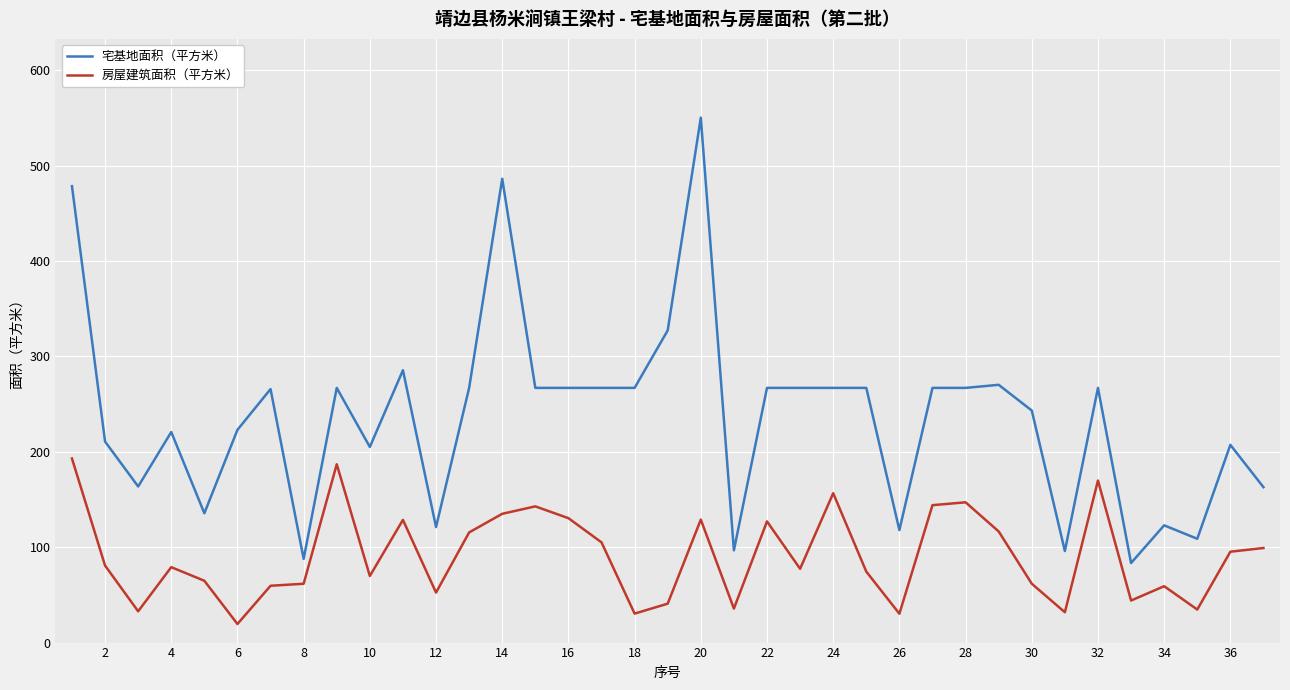

True or false: 宅基地面积（平方米） and 房屋建筑面积（平方米） intersect in this chart.

False